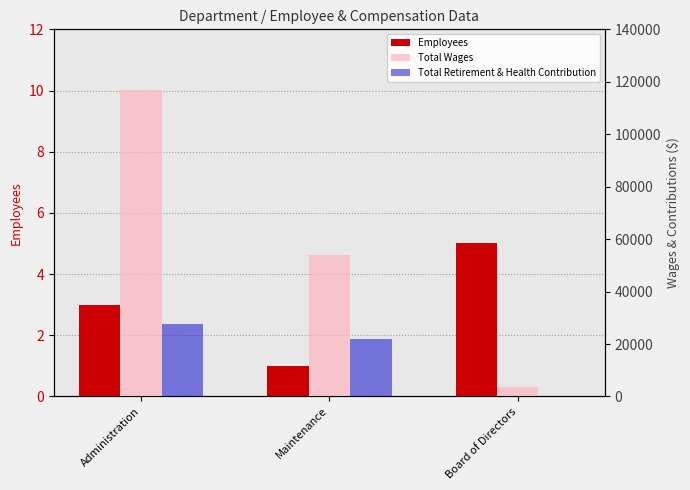

What are all the series names shown in the legend?

Employees, Total Wages, Total Retirement & Health Contribution